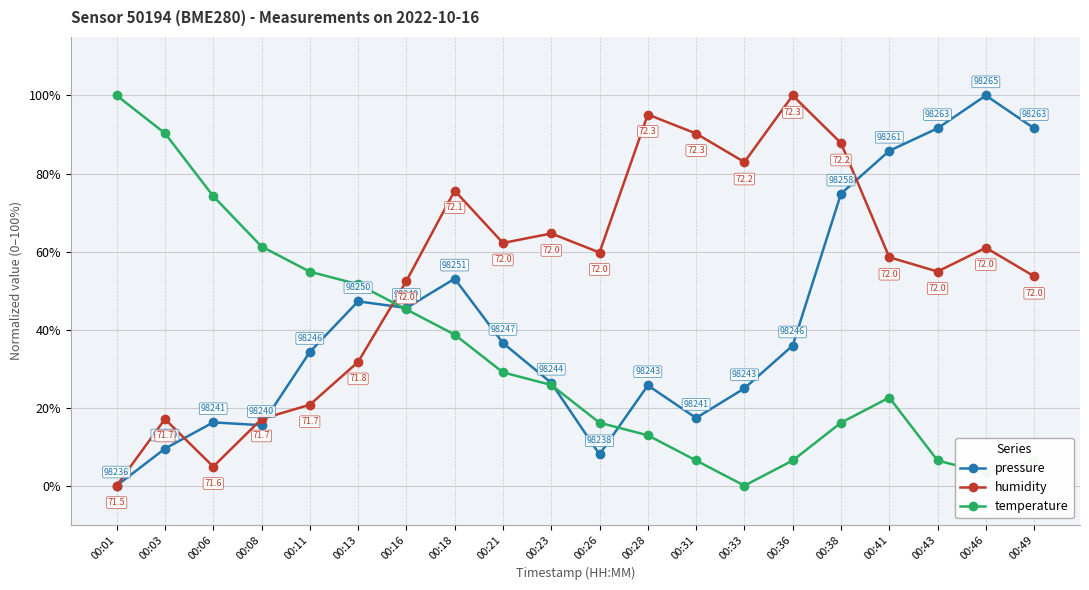

What is the maximum value for temperature?

100.0